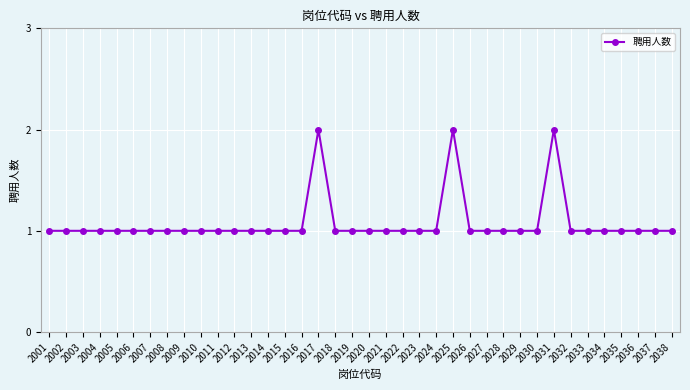

What is the ratio of the value at 2003 to the value at 2025?

0.5